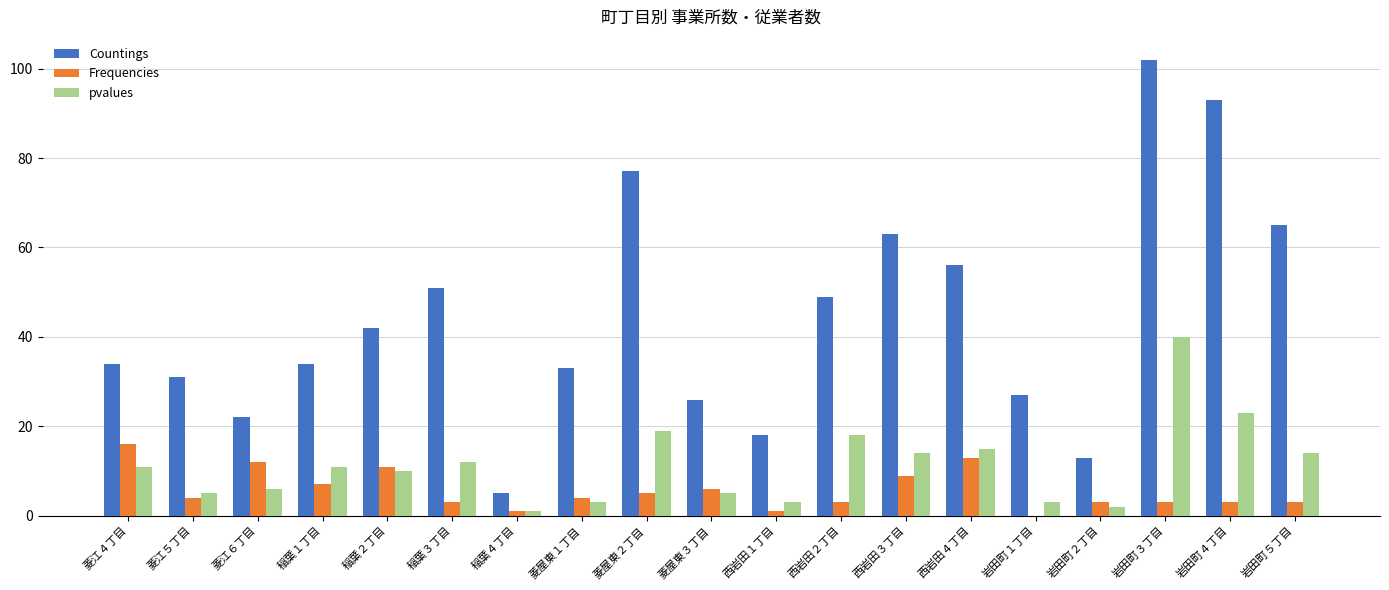

The value of Frequencies at 菱江６丁目 is 12. True or false?

True